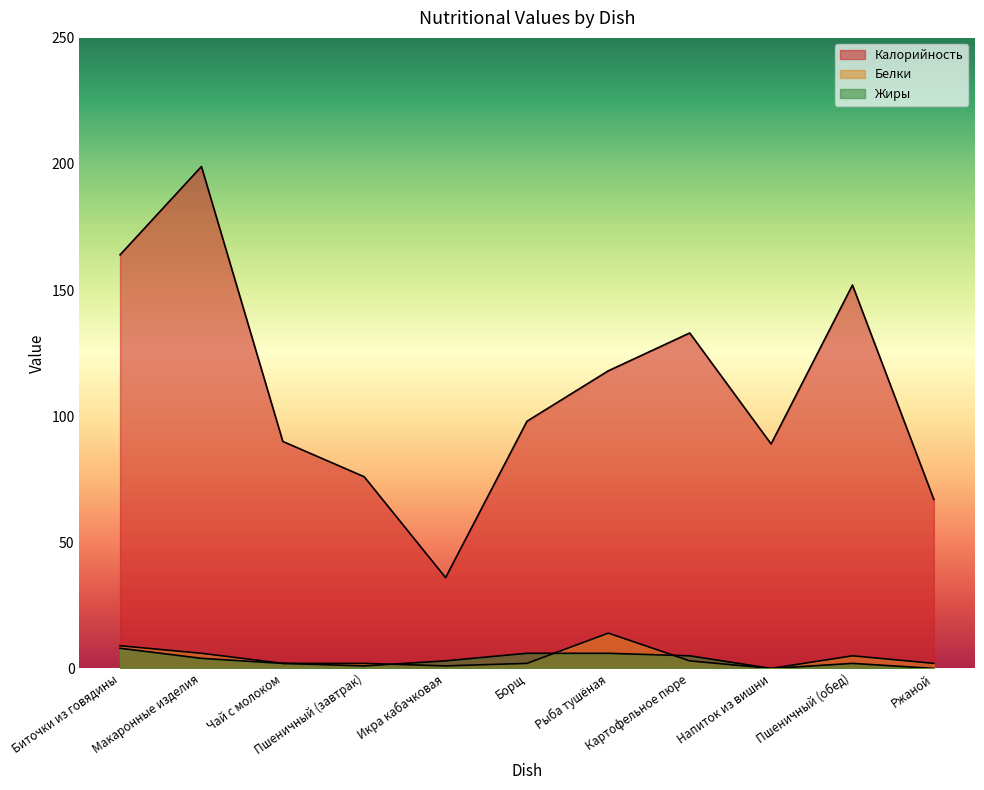

The value of Калорийность at Пшеничный (обед) is 152. True or false?

True